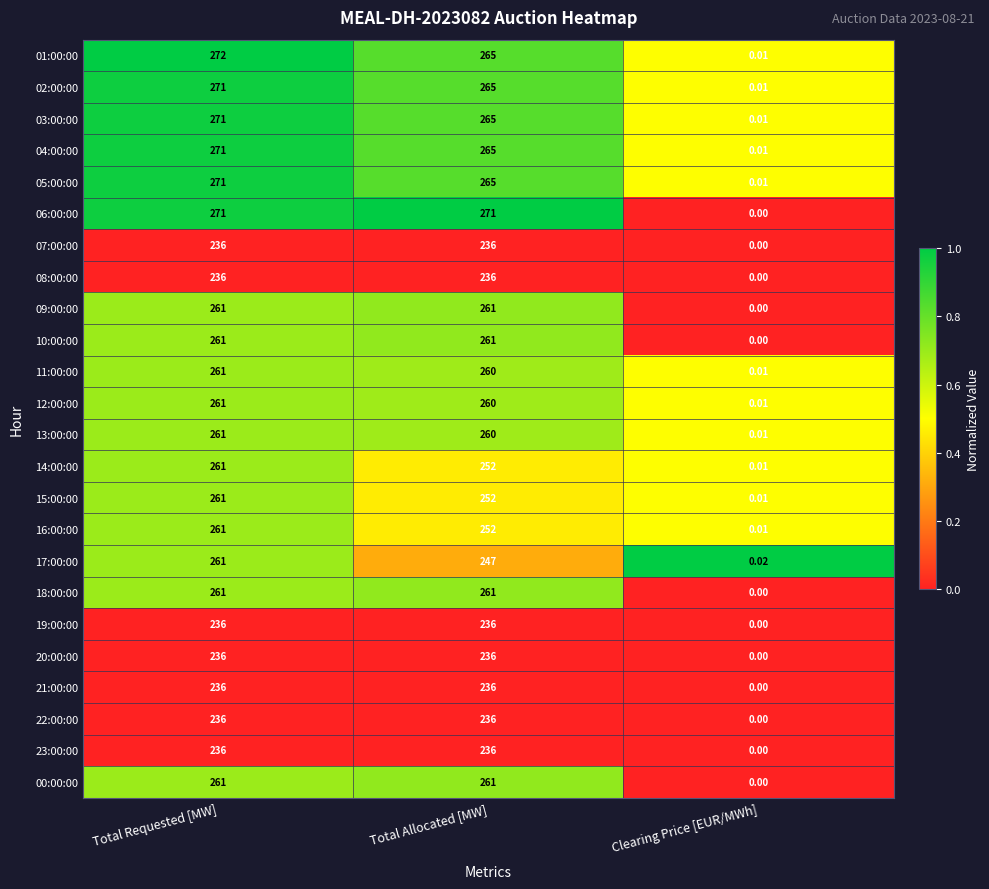

Where is 00:00:00 nearest to the value 130?

Clearing Price [EUR/MWh]